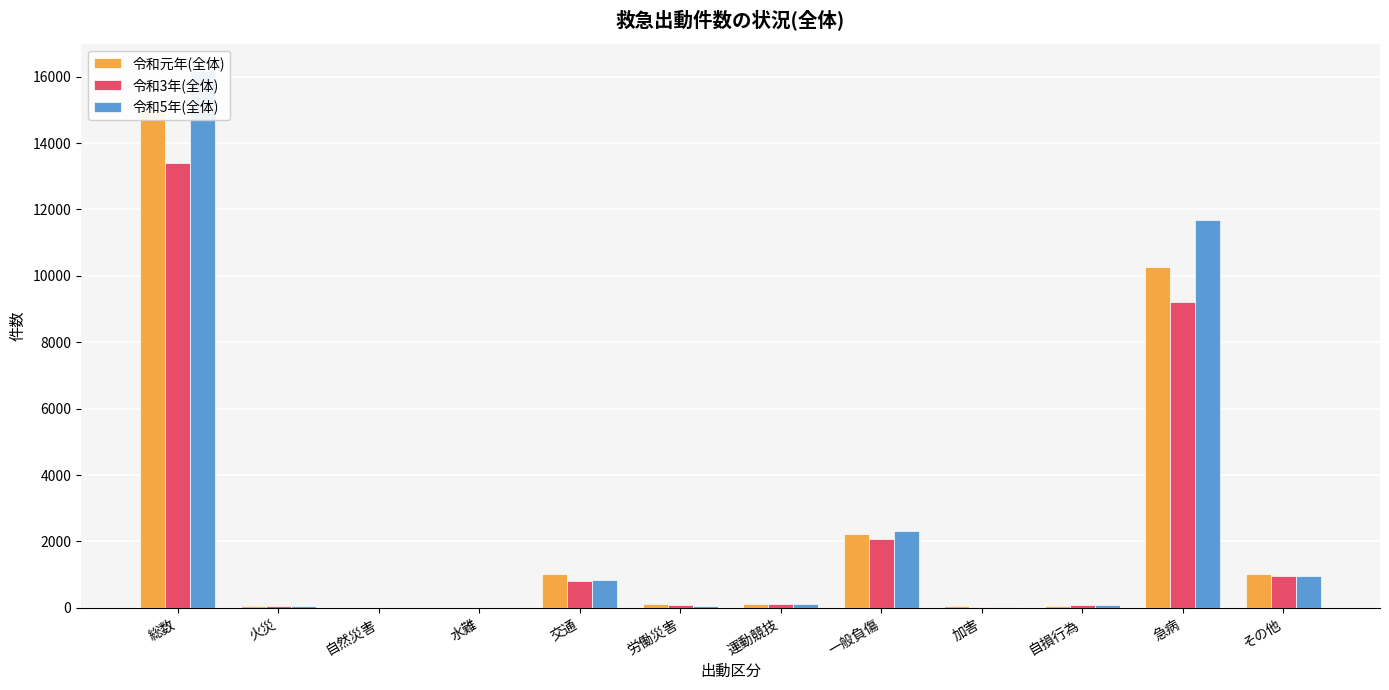

What is the difference between the highest and lowest values at 交通?

232